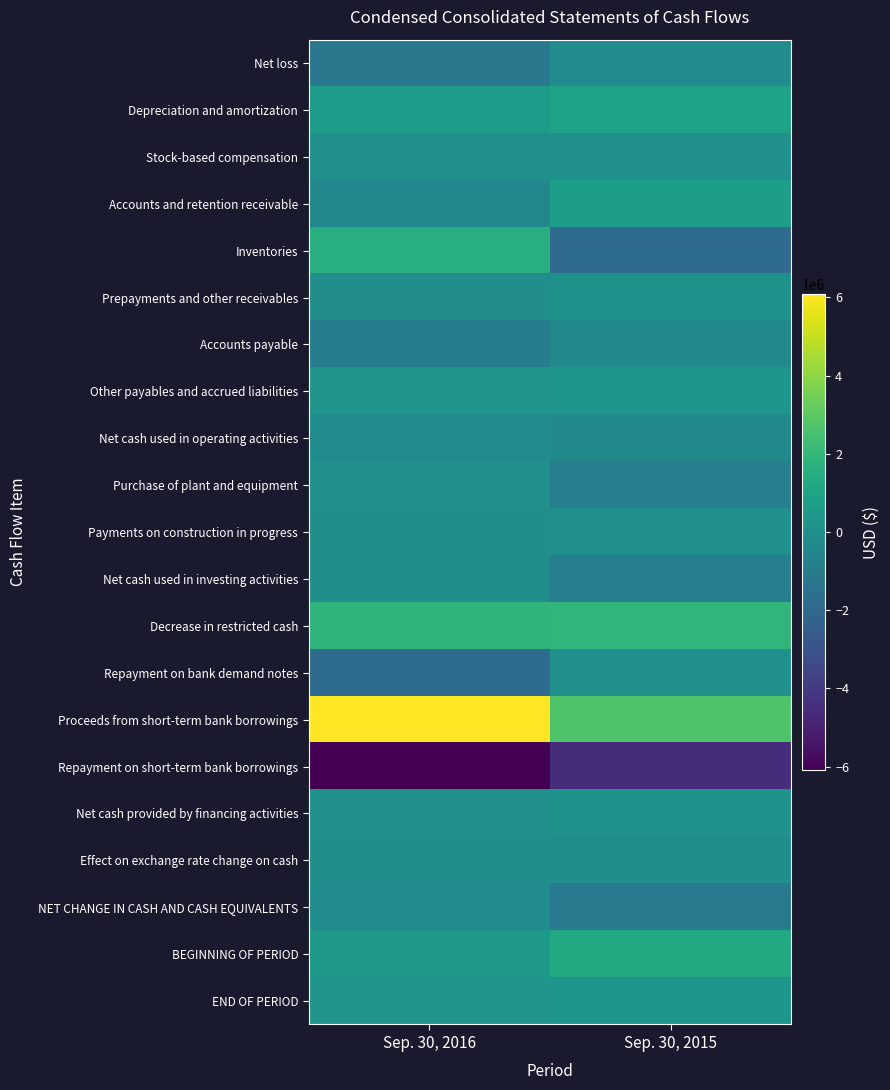

Reading left to right, transcribe all the data shown in this chart.

Net loss: Sep. 30, 2016=-1201318	Sep. 30, 2015=-212574
Depreciation and amortization: Sep. 30, 2016=577270	Sep. 30, 2015=932453
Stock-based compensation: Sep. 30, 2016=38400	Sep. 30, 2015=0
Accounts and retention receivable: Sep. 30, 2016=-400802	Sep. 30, 2015=707283
Inventories: Sep. 30, 2016=1591606	Sep. 30, 2015=-1837928
Prepayments and other receivables: Sep. 30, 2016=-77877	Sep. 30, 2015=188067
Accounts payable: Sep. 30, 2016=-927553	Sep. 30, 2015=-328971
Other payables and accrued liabilities: Sep. 30, 2016=244712	Sep. 30, 2015=296244
Net cash used in operating activities: Sep. 30, 2016=-155562	Sep. 30, 2015=-255426
Purchase of plant and equipment: Sep. 30, 2016=0	Sep. 30, 2015=-892817
Payments on construction in progress: Sep. 30, 2016=-1814	Sep. 30, 2015=0
Net cash used in investing activities: Sep. 30, 2016=-1814	Sep. 30, 2015=-892817
Decrease in restricted cash: Sep. 30, 2016=1823919	Sep. 30, 2015=1943981
Repayment on bank demand notes: Sep. 30, 2016=-1816319	Sep. 30, 2015=0
Proceeds from short-term bank borrowings: Sep. 30, 2016=6079730	Sep. 30, 2015=2753973
Repayment on short-term bank borrowings: Sep. 30, 2016=-6079730	Sep. 30, 2015=-4535956
Net cash provided by financing activities: Sep. 30, 2016=7600	Sep. 30, 2015=161998
Effect on exchange rate change on cash: Sep. 30, 2016=-11397	Sep. 30, 2015=-13031
NET CHANGE IN CASH AND CASH EQUIVALENTS: Sep. 30, 2016=-161173	Sep. 30, 2015=-999276
BEGINNING OF PERIOD: Sep. 30, 2016=434571	Sep. 30, 2015=1304130
END OF PERIOD: Sep. 30, 2016=273398	Sep. 30, 2015=304854